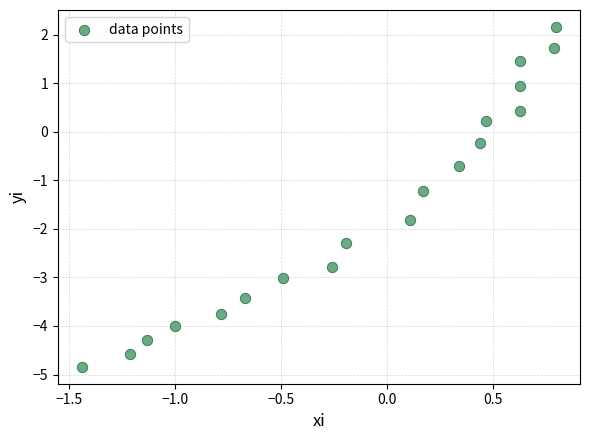

What is the range of X values (max minus min)?

2.2